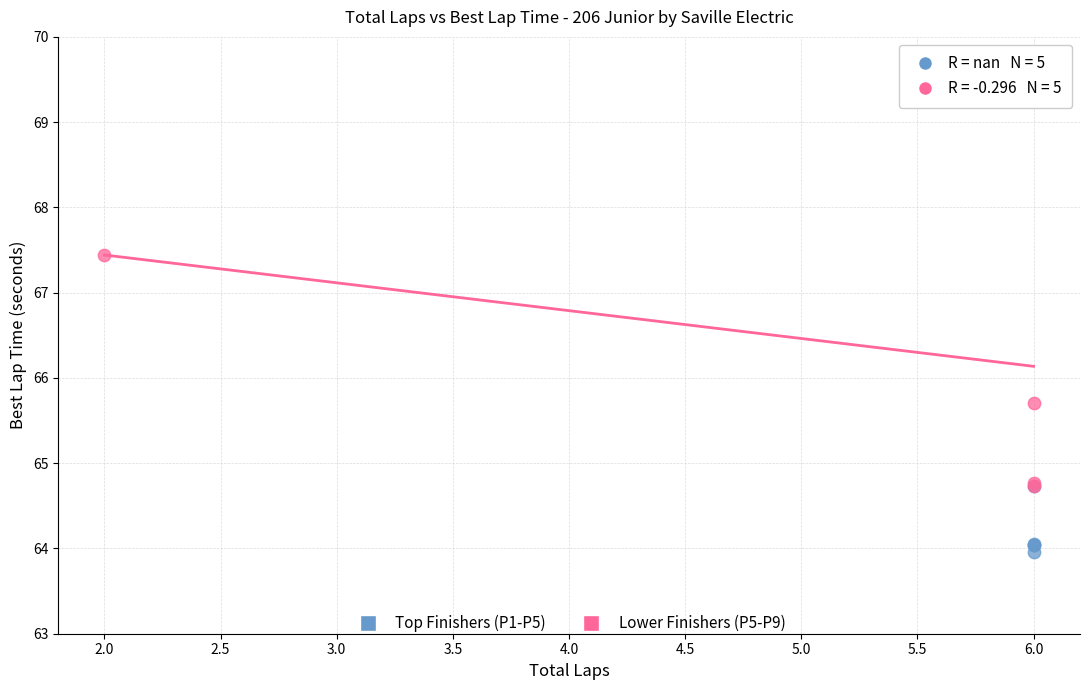

Which series contains the lowest Y value?

Top Finishers (P1-P5)